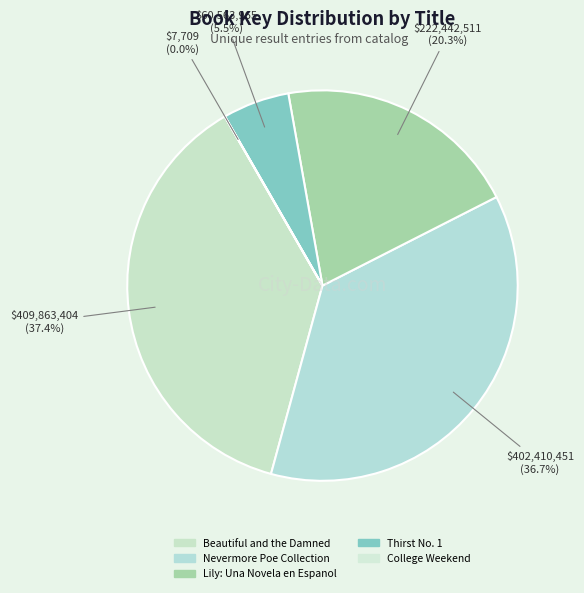

To the nearest percent, what portion does Thirst No. 1 represent?

6%